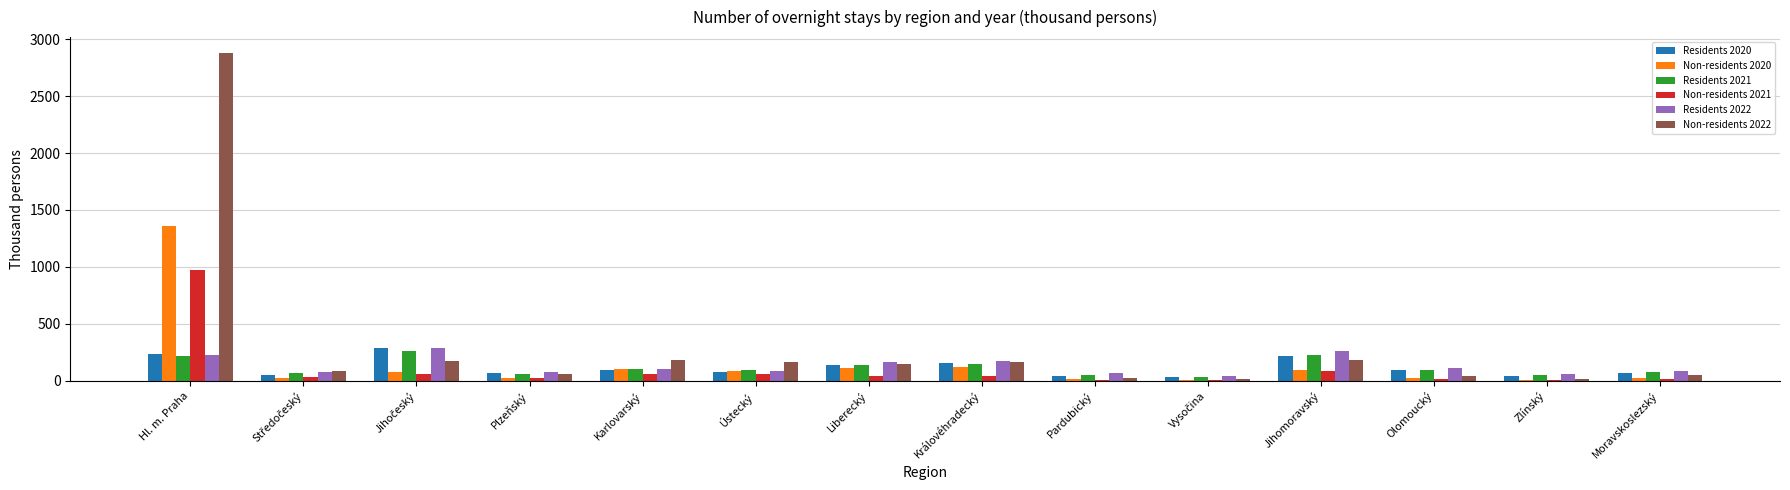

Which category has the highest value in the Non-residents 2020 series?

Hl. m. Praha